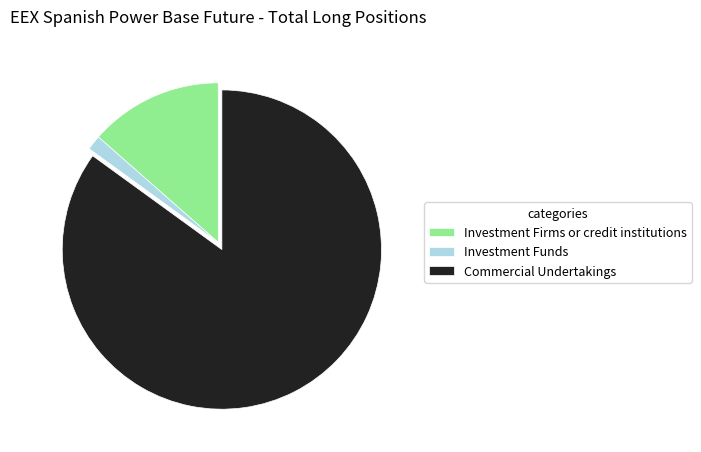

Between Investment Firms or credit institutions and Commercial Undertakings, which is larger?

Commercial Undertakings